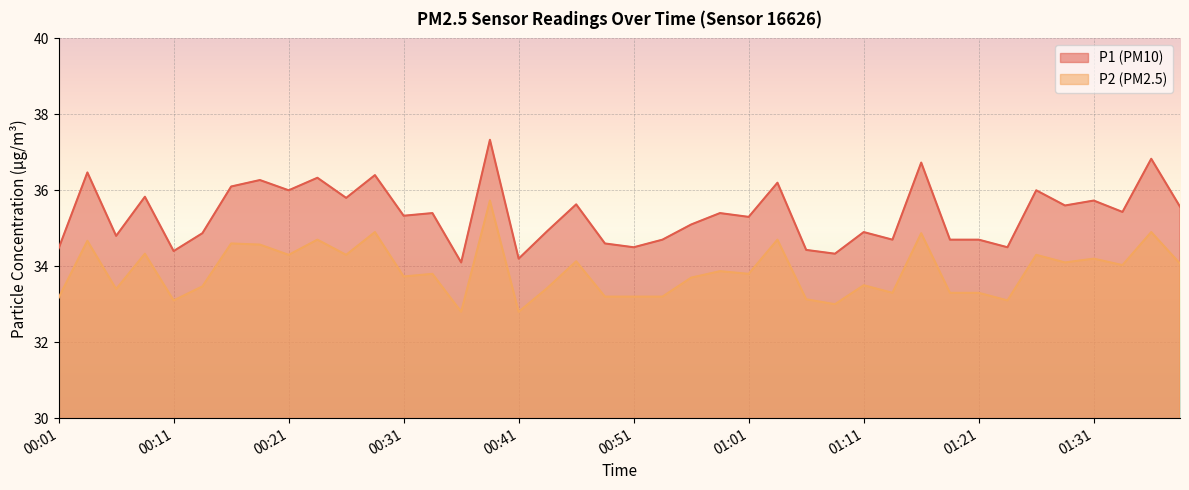

At which category does the chart reach its minimum across all series?

14